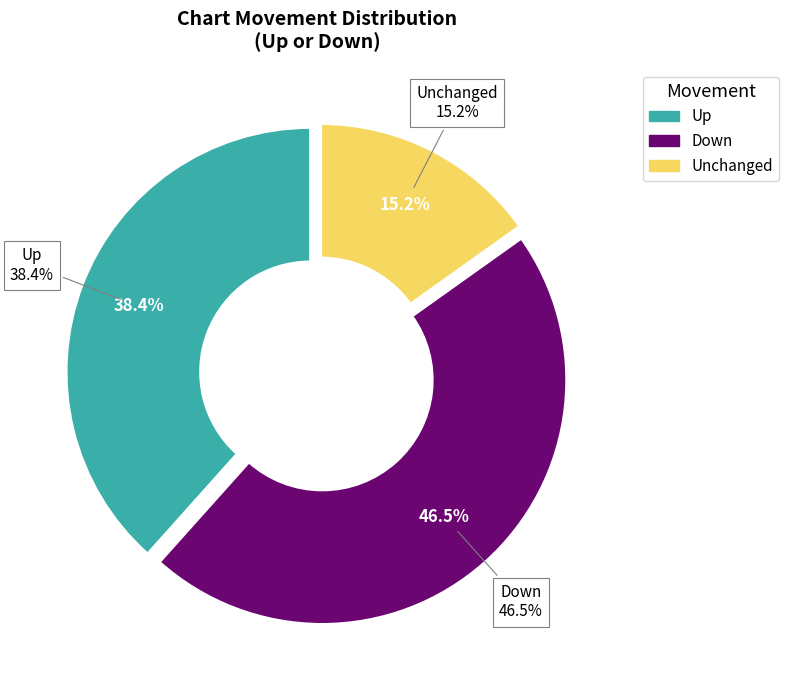

To the nearest percent, what is the difference between the - and up slice percentages?

23%